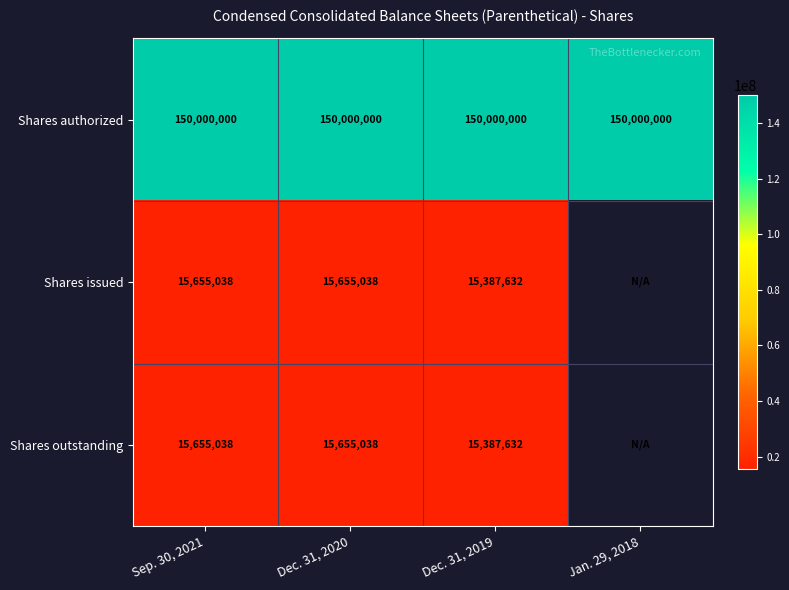

The value of Shares issued at Dec. 31, 2019 is 23346402. True or false?

False